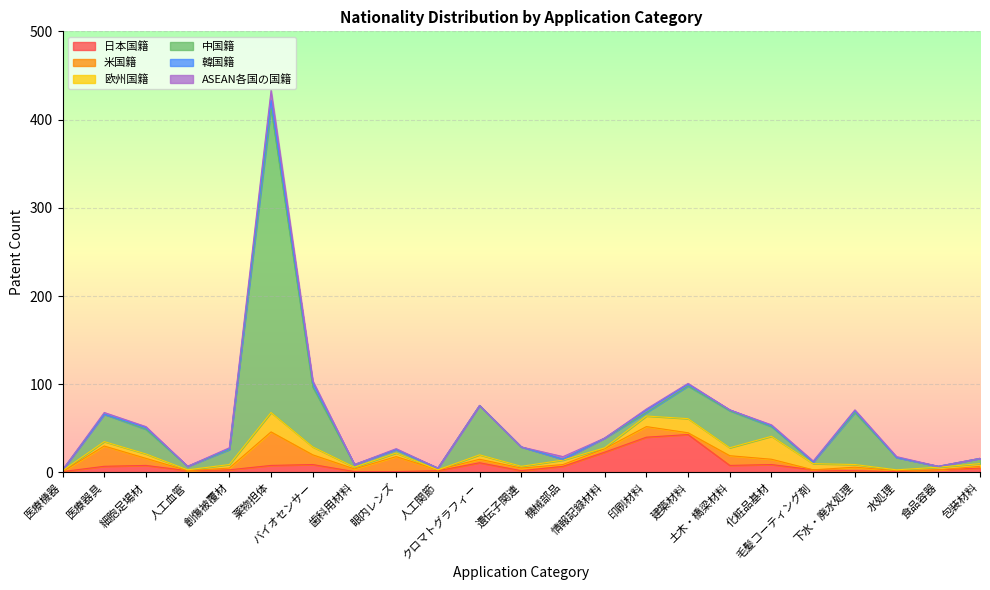

In 米国籍, how many points are higher than both neighbors (excluding endpoints)?

7